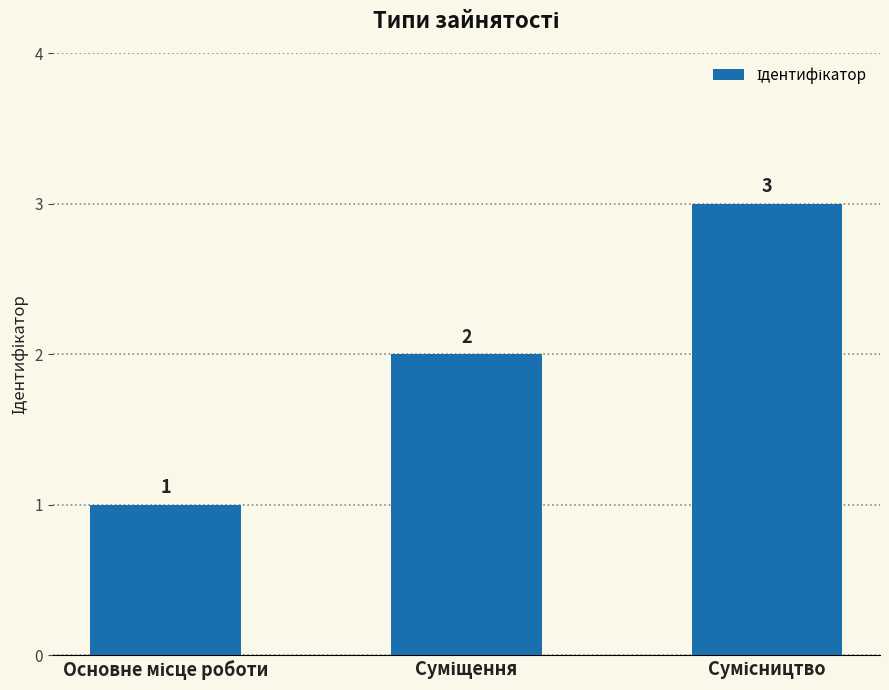

What is the value of the 2nd bar from the left?

2